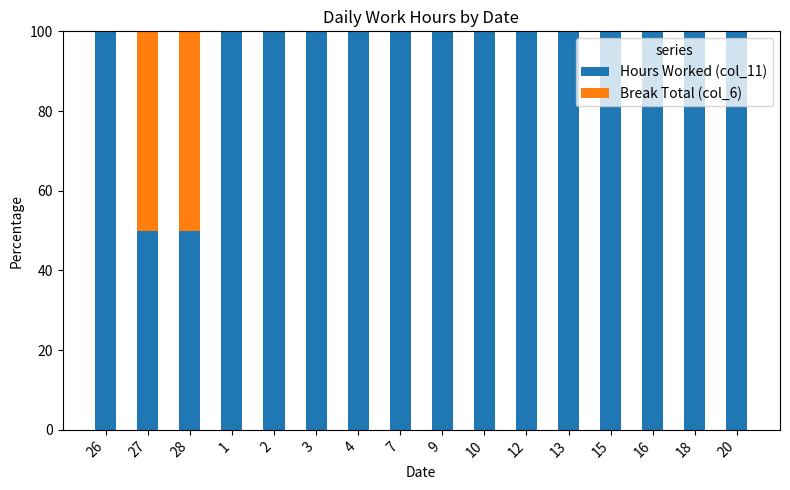

The Hours Worked (col_11) series shows 100 at 12. True or false?

True